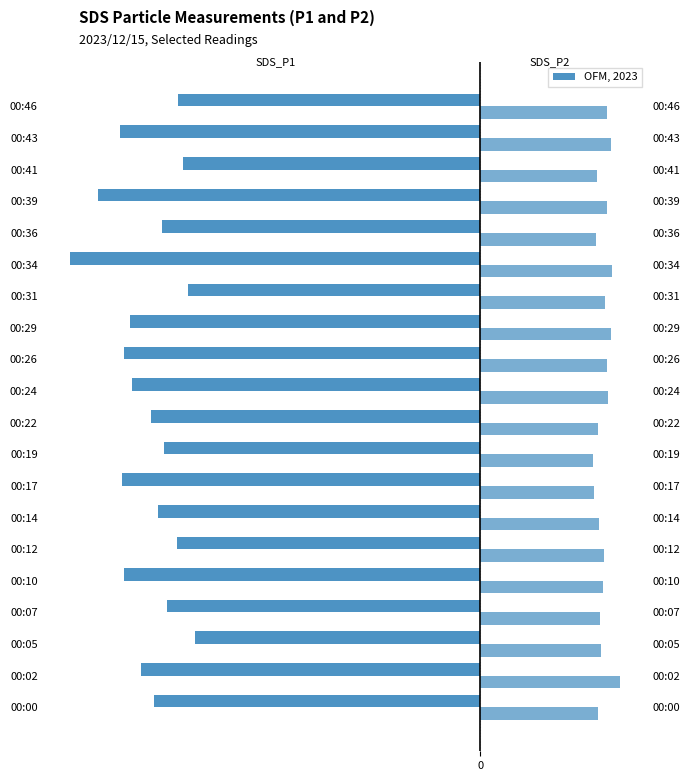

What is the greatest value displayed?

5.5